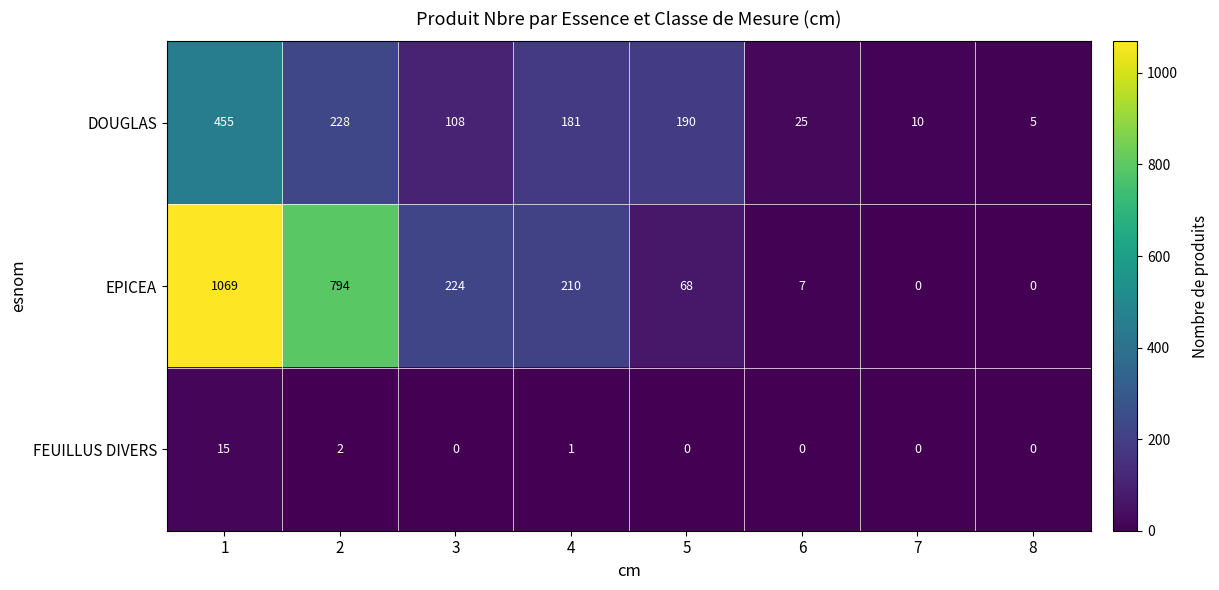

Rank the series by their maximum value, from lowest to highest.

FEUILLUS DIVERS, DOUGLAS, EPICEA